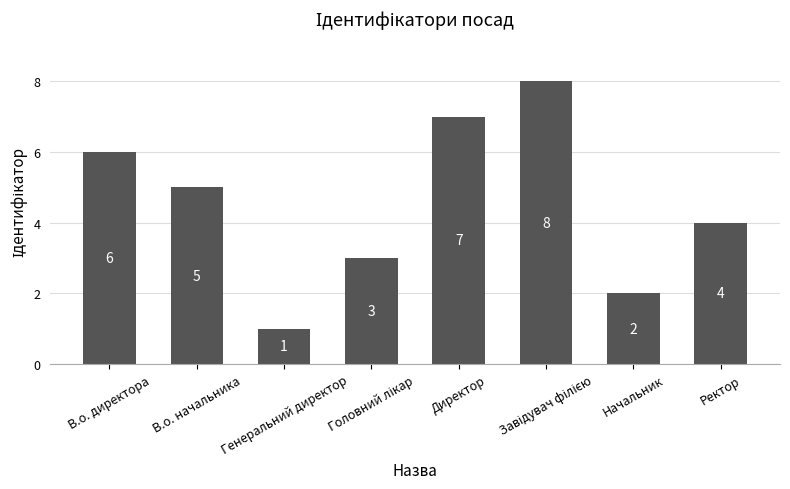

What is the value of the 3rd bar from the left?

1